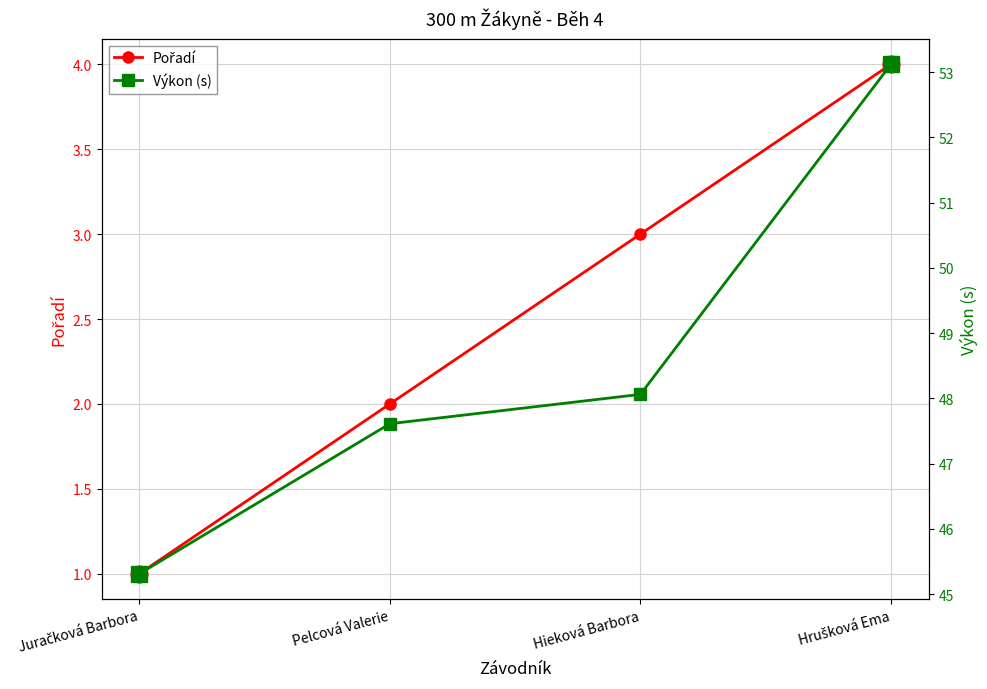

What are all the series names shown in the legend?

Pořadí, Výkon (s)